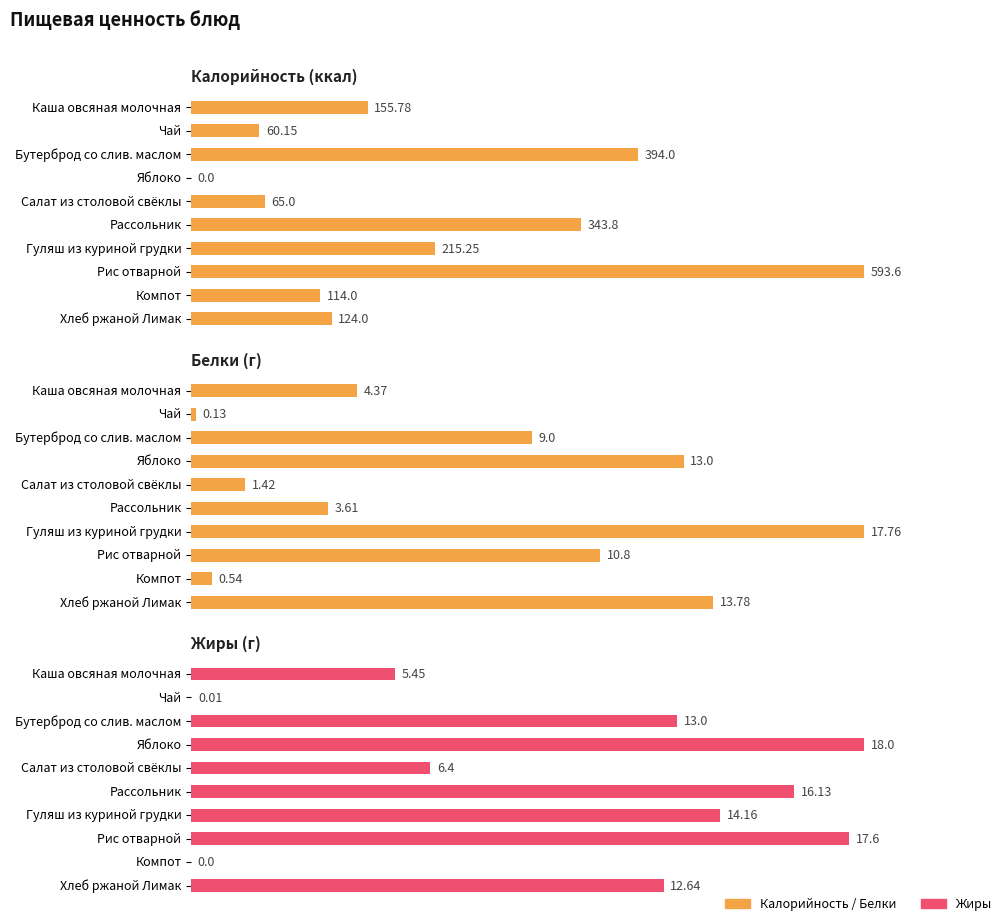

What is the spread (max minus min) of values at Салат из столовой свёклы?

63.6